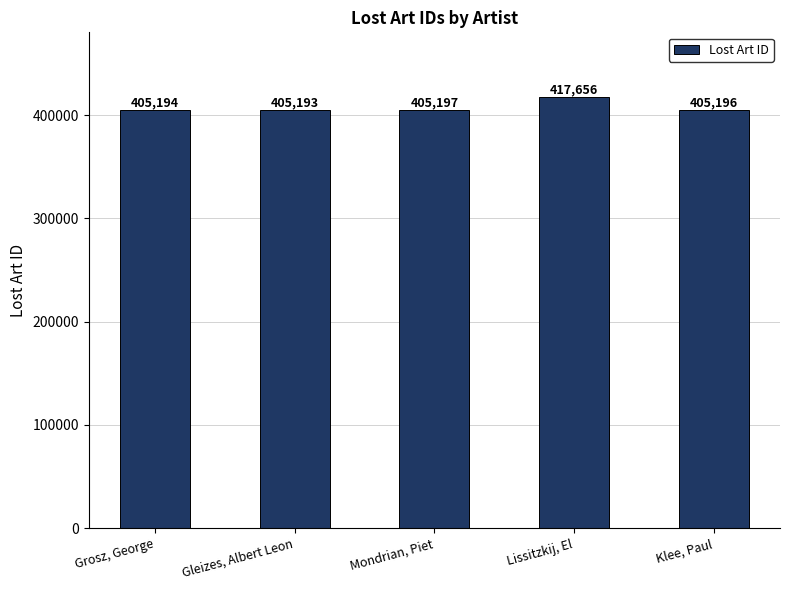

How many categories are shown in the chart?

5